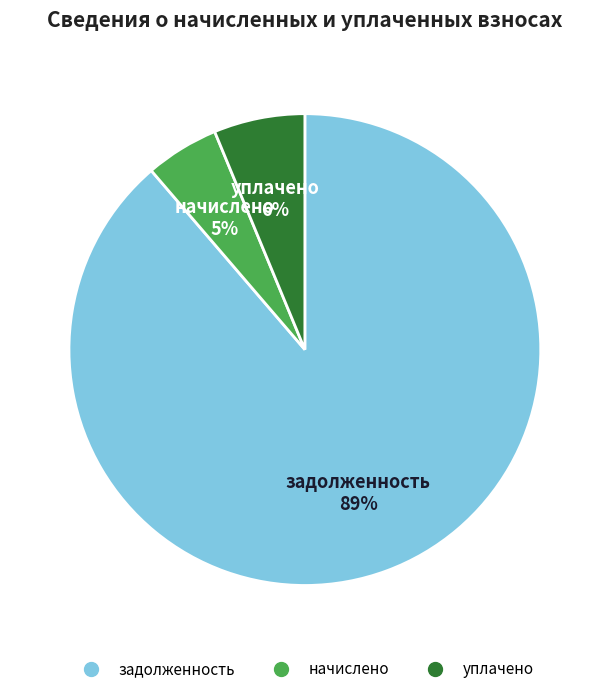

To the nearest percent, what is the difference between the largest and smallest slice percentages?

84%